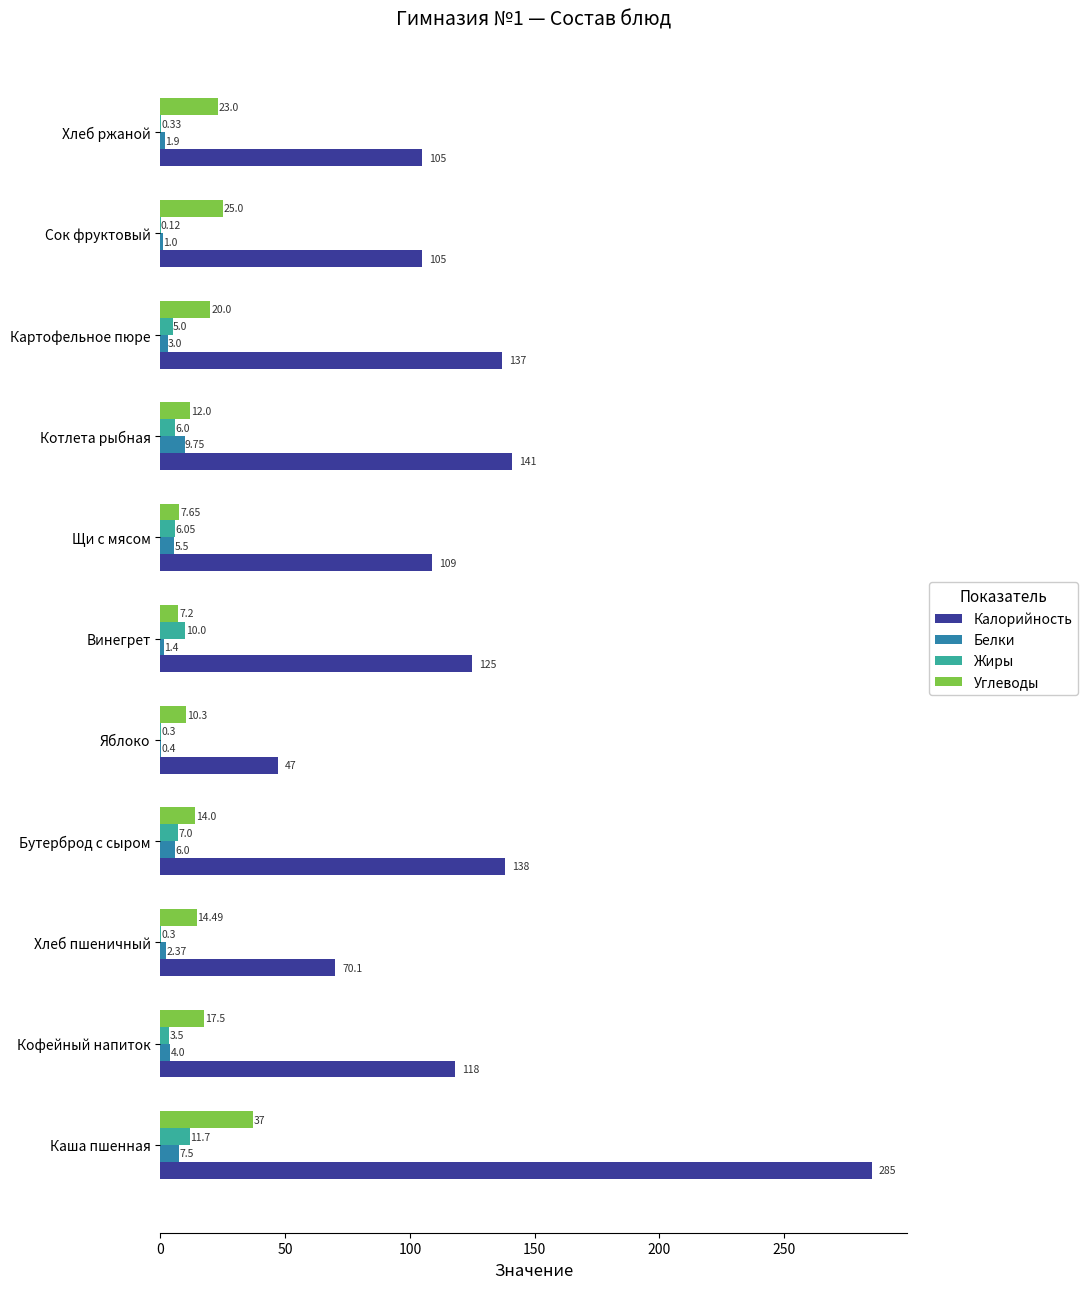

What is the sum of all Калорийность values?

1380.1